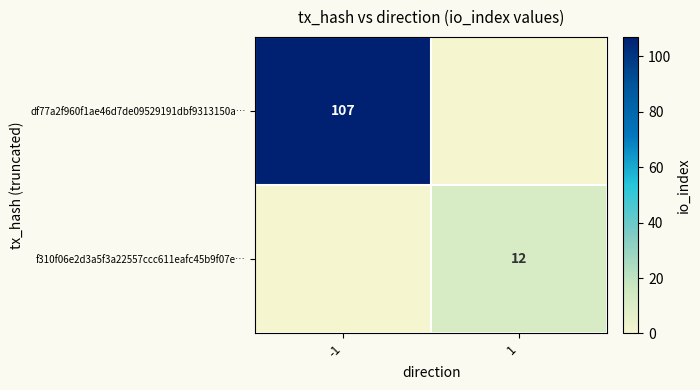

The df77a2f960f1ae46d7de09529191dbf9313150a… series shows 175 at -1. True or false?

False